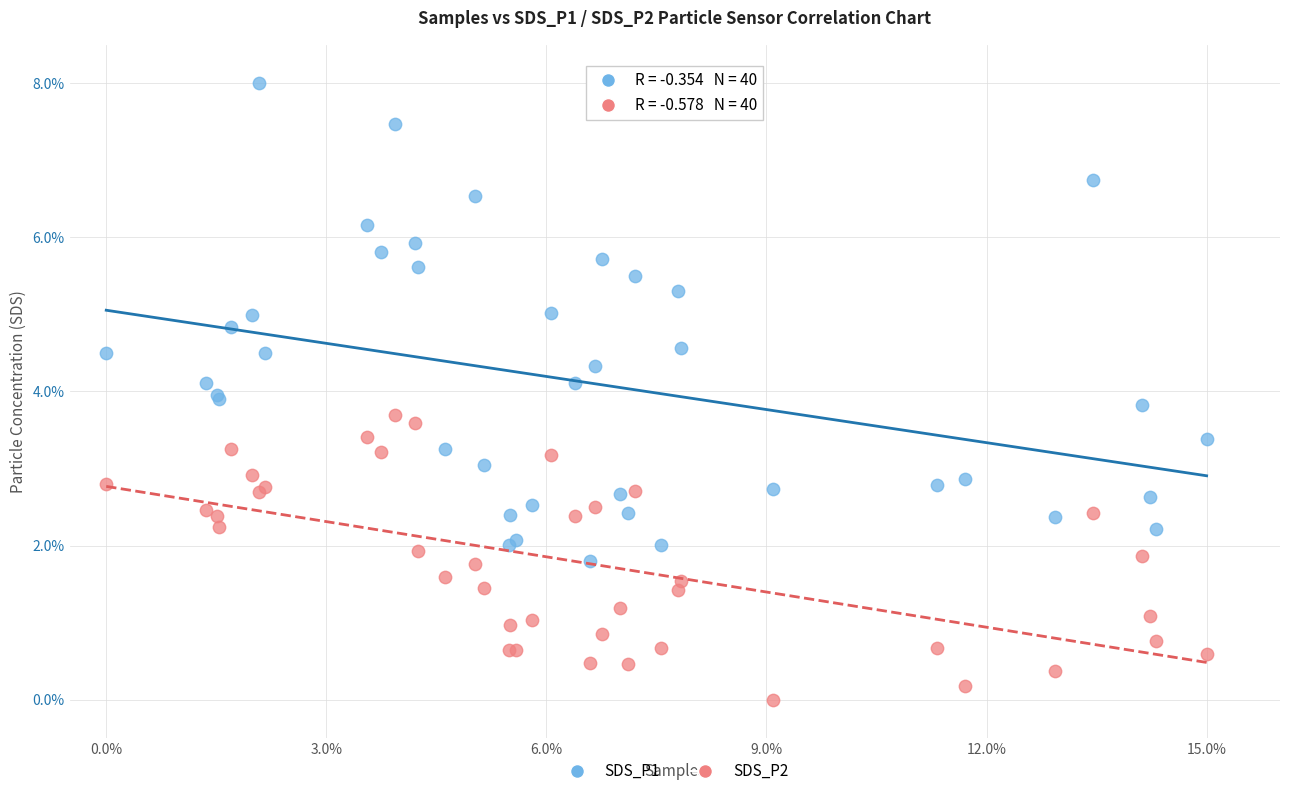

Which series reaches the maximum Y coordinate?

SDS_P1